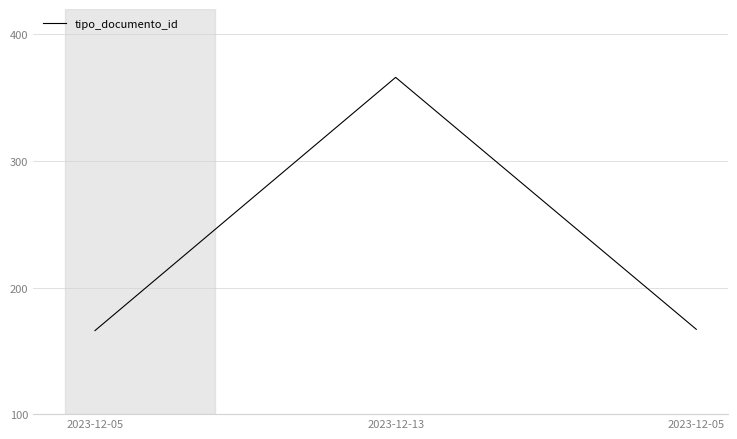

Does the chart display data point markers on the line(s)?

No